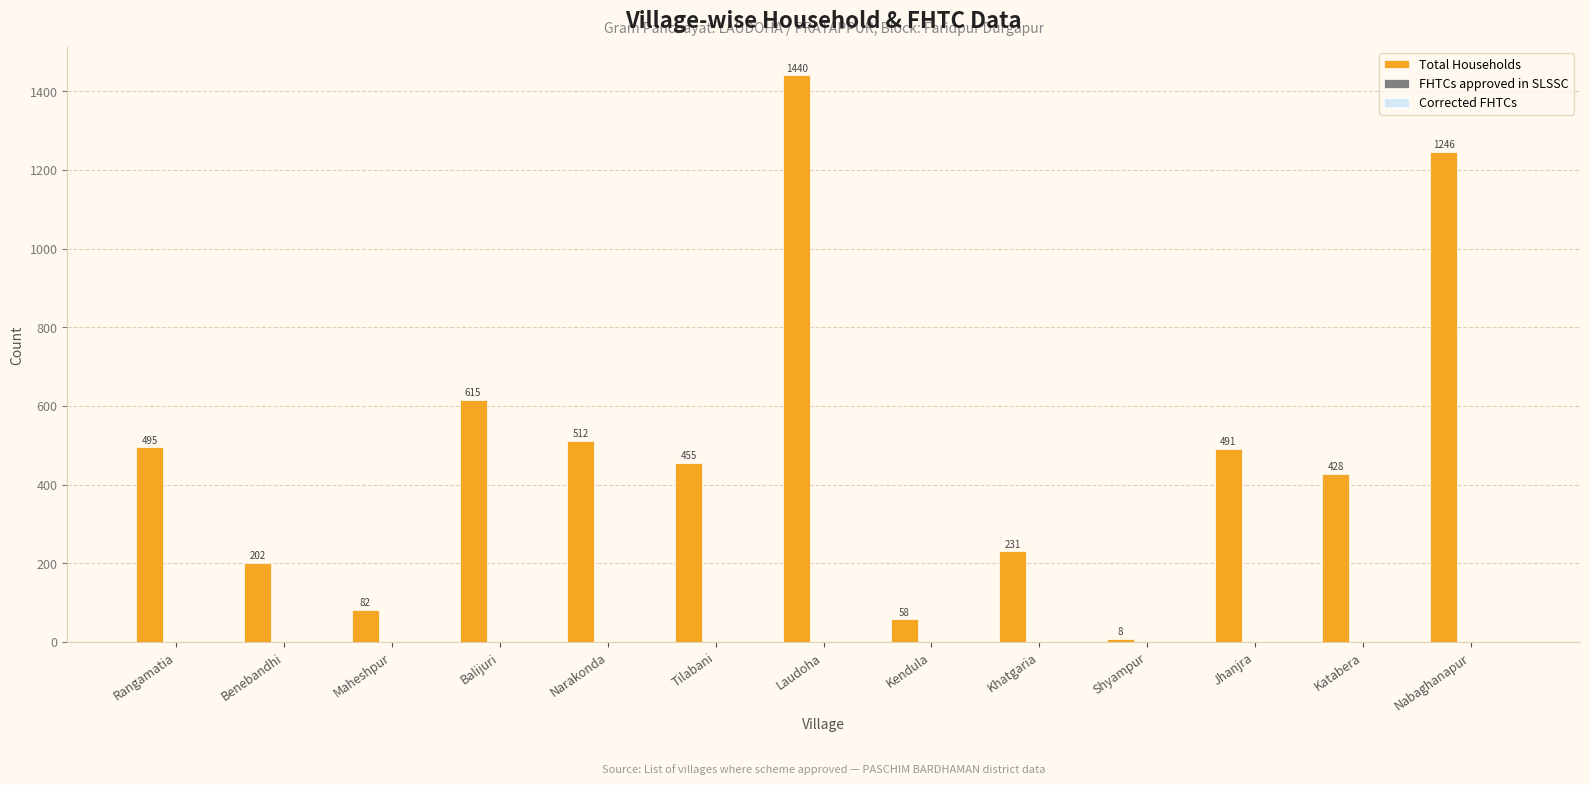

Does the chart contain any negative values?

No